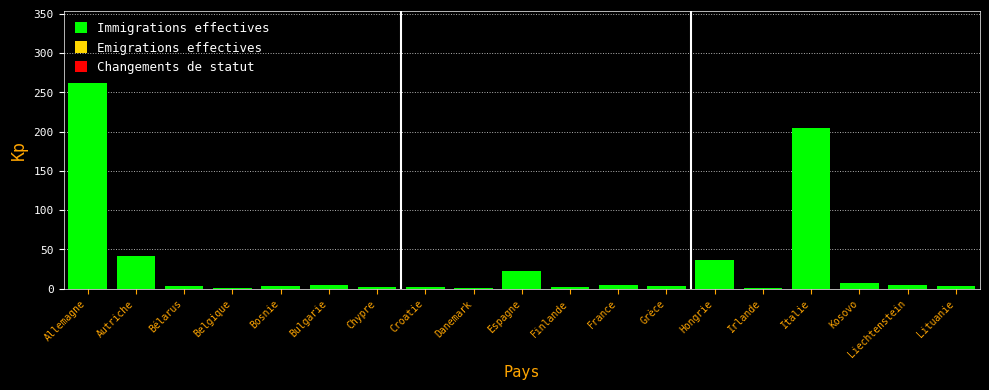

Which category has the highest value across all series?

Allemagne